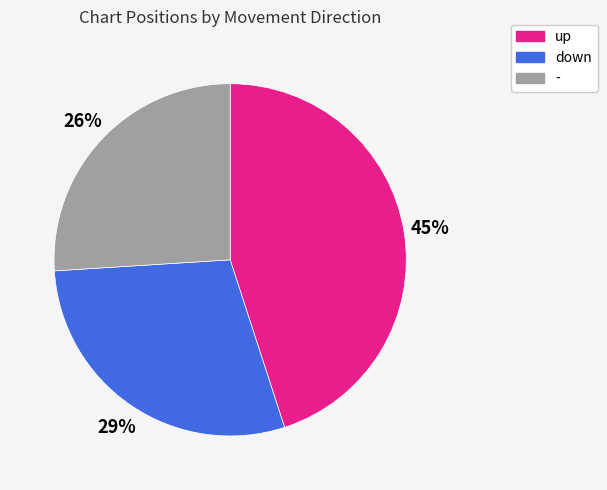

Approximately how many times larger is the value at - compared to up?

0.6